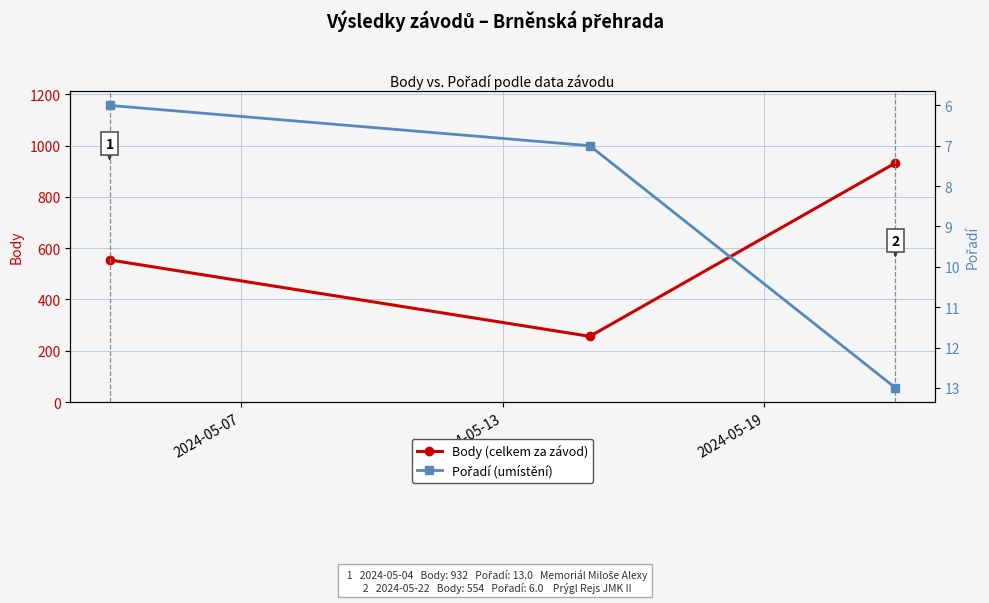

Rank the series by their average value, from highest to lowest.

Body (celkem za závod), Pořadí (umístění)